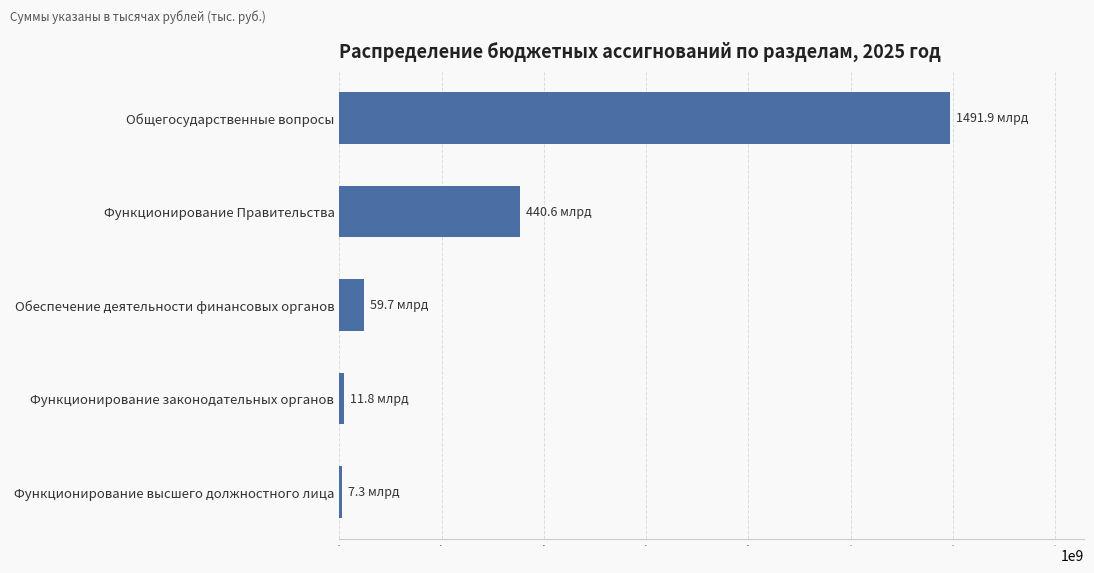

The chart shows a value of 440565200.0 at Функционирование Правительства. True or false?

True